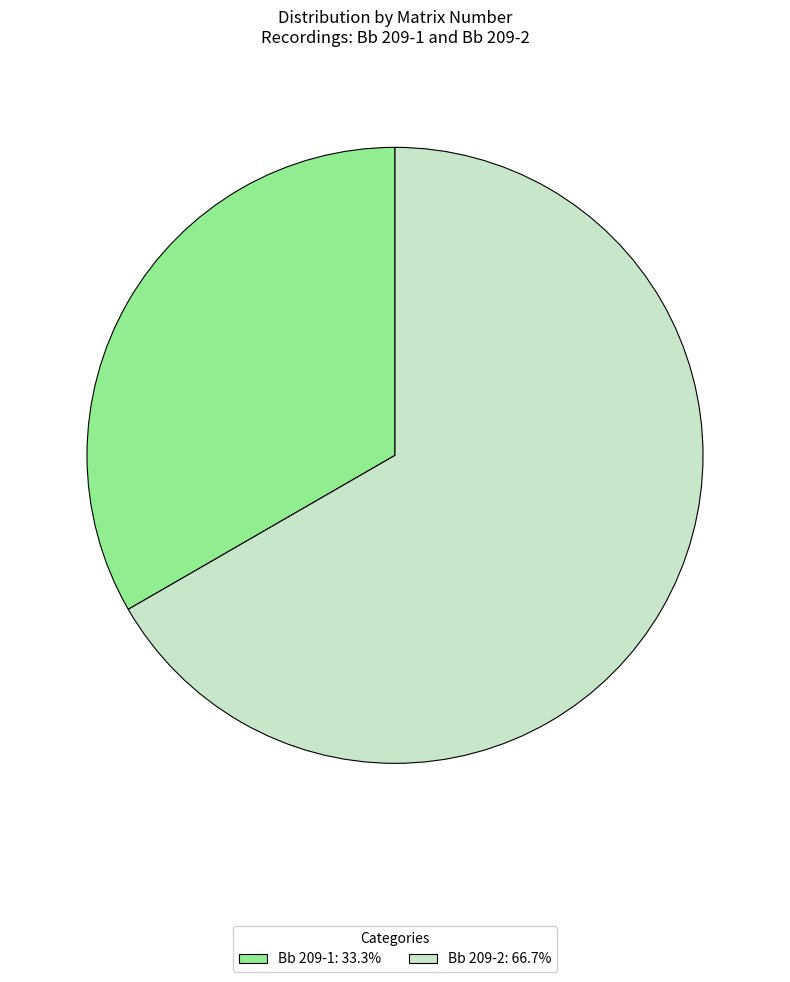

Count the number of slices in the pie.

2